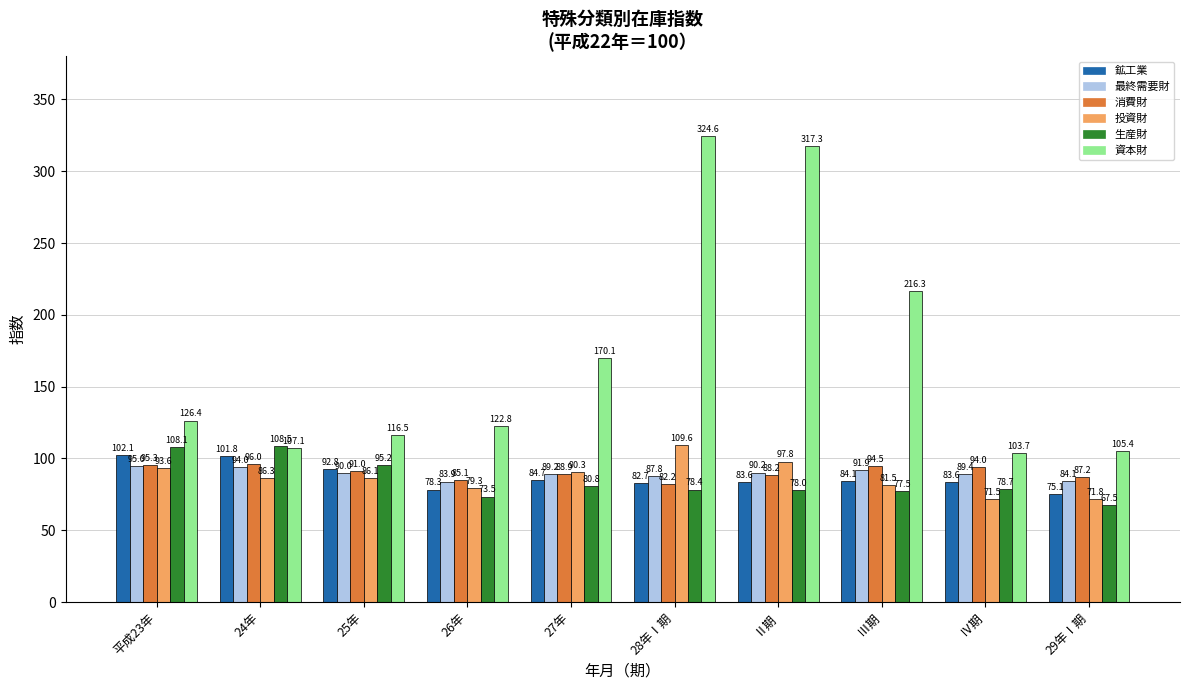

Which label corresponds to the largest value in the chart?

28年Ⅰ期